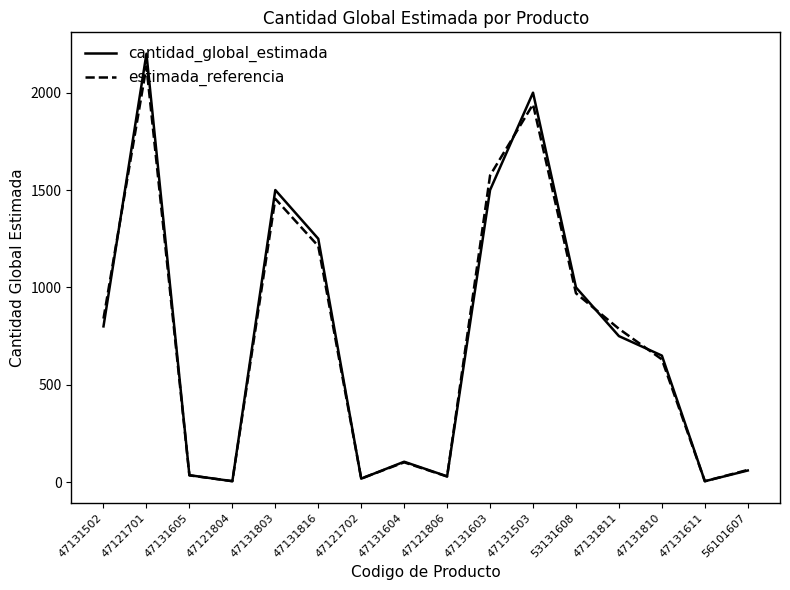

What is the approximate value of cantidad_global_estimada at 56101607?

60.0